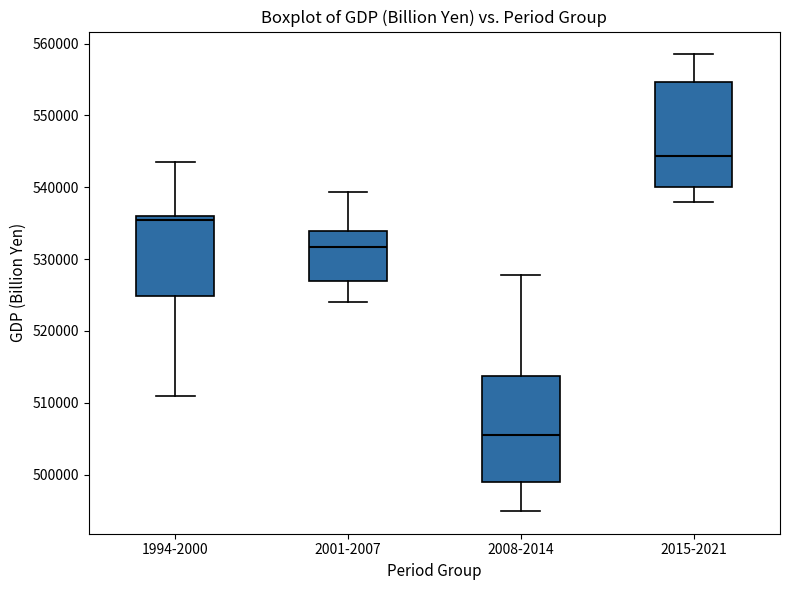

Reading left to right, transcribe this box plot: for each box, give where its median line is, the range the box spans, and where its two whiskers end, as read against the y-axis. The values are not printed on the chart, so give them approximately, as read against the axis.

1994-2000: median 535000, box 525000 to 536000, whiskers 511000 to 544000
2001-2007: median 532000, box 527000 to 534000, whiskers 524000 to 539000
2008-2014: median 506000, box 499000 to 514000, whiskers 495000 to 528000
2015-2021: median 544000, box 540000 to 555000, whiskers 538000 to 558000